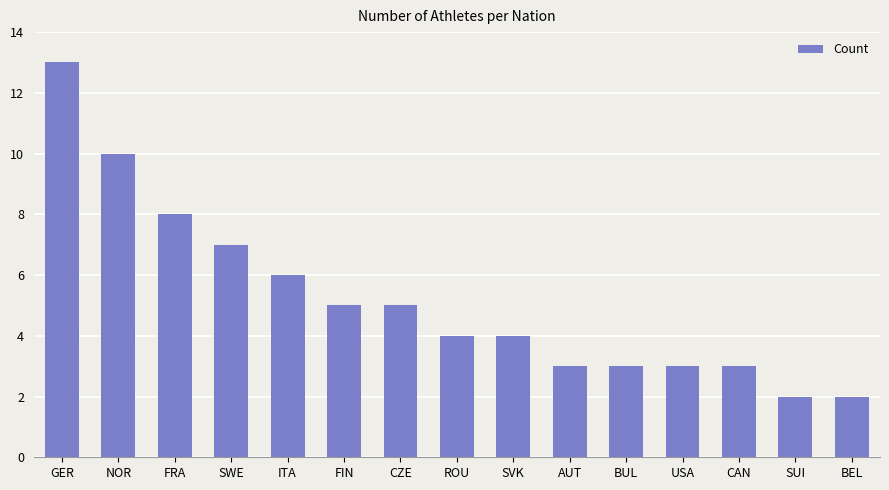

What is the sum of all values?

78